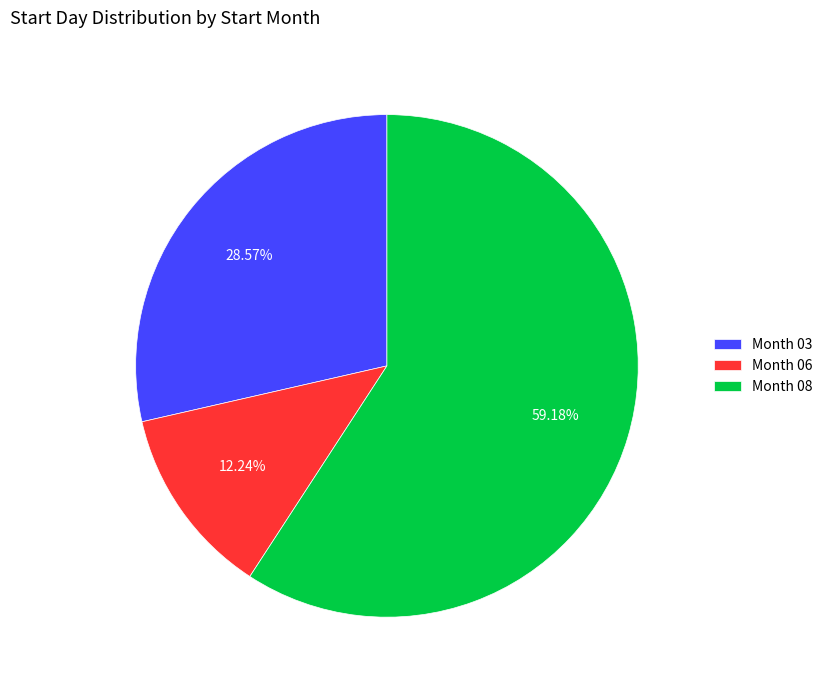

Rank the categories by value from highest to lowest.

Month 08, Month 03, Month 06